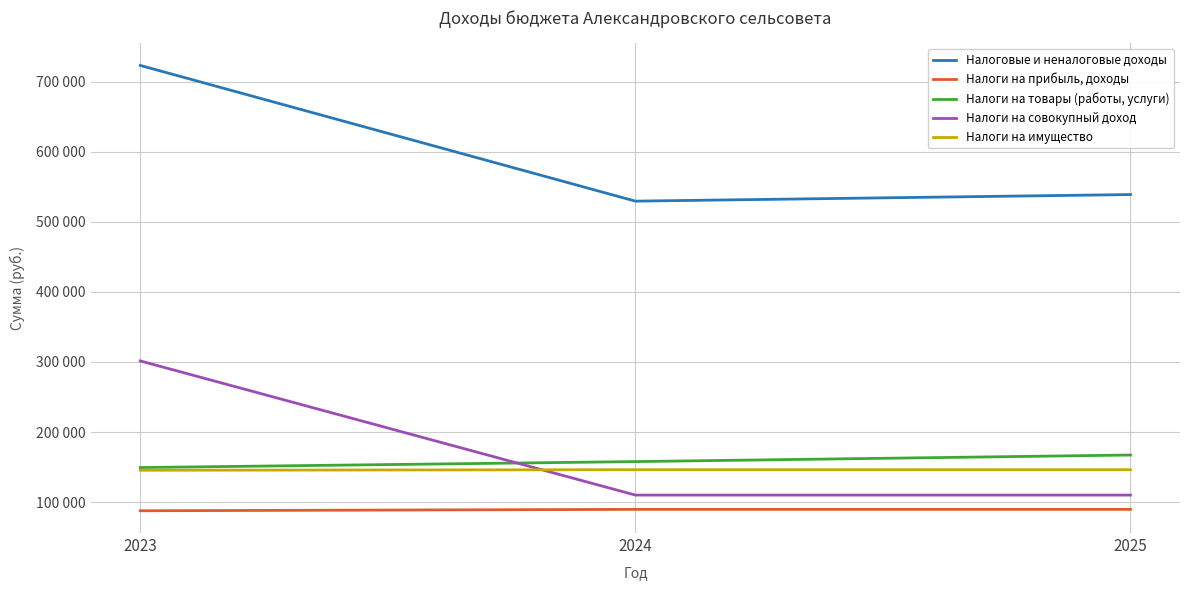

Is this an area chart (filled region under the line)?

No